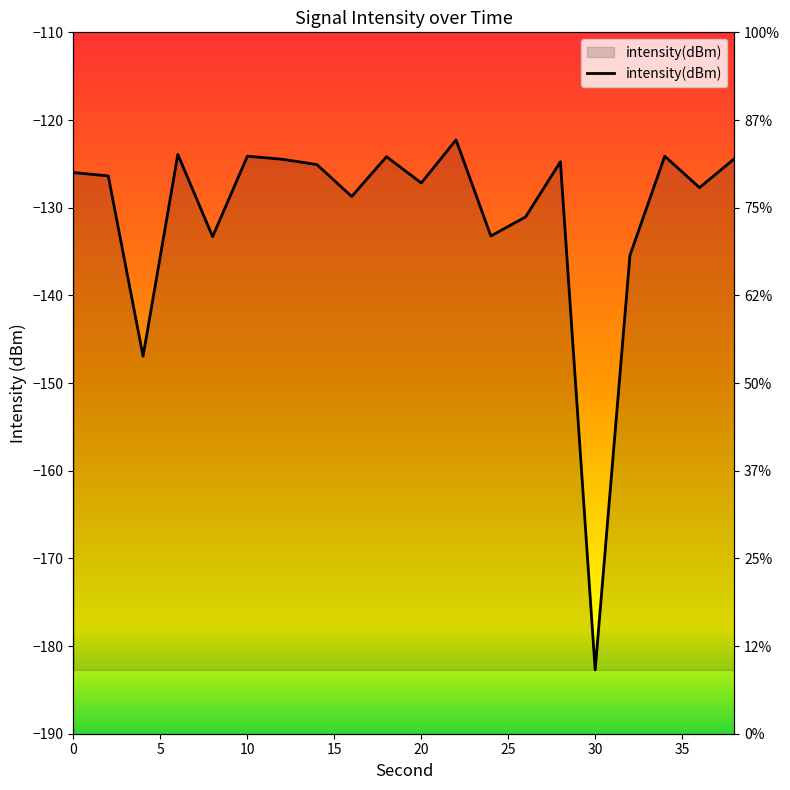

Reading left to right, extract all data points from this chart.

-126.0	-126.4	-146.9	-123.9	-133.3	-124.1	-124.5	-125.1	-128.7	-124.2	-127.2	-122.3	-133.2	-131.0	-124.8	-182.7	-135.4	-124.1	-127.7	-124.4